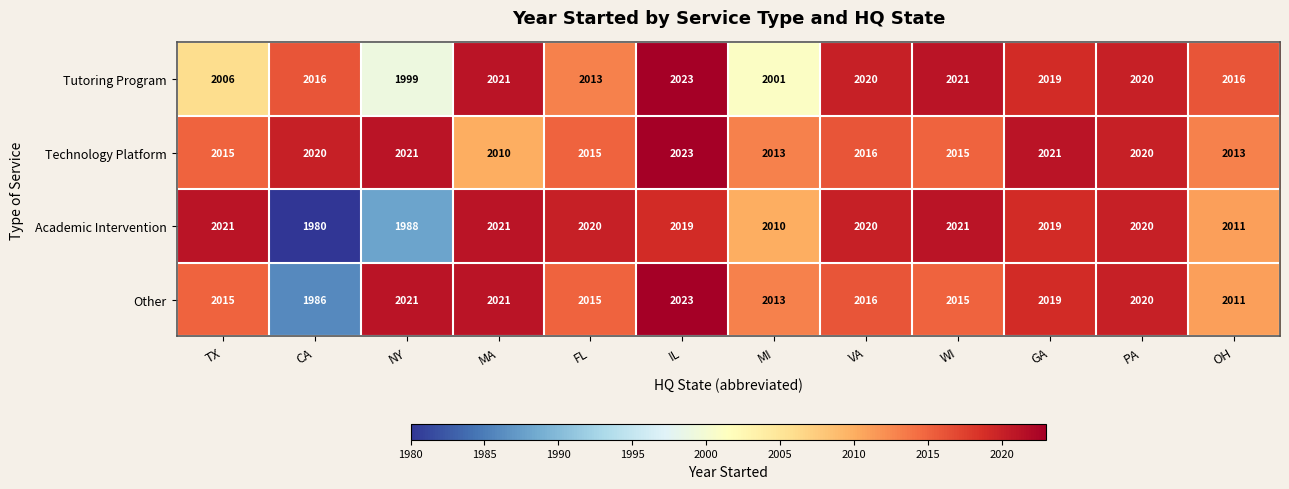

What is the difference between the maximum and minimum values in the Other series?

37